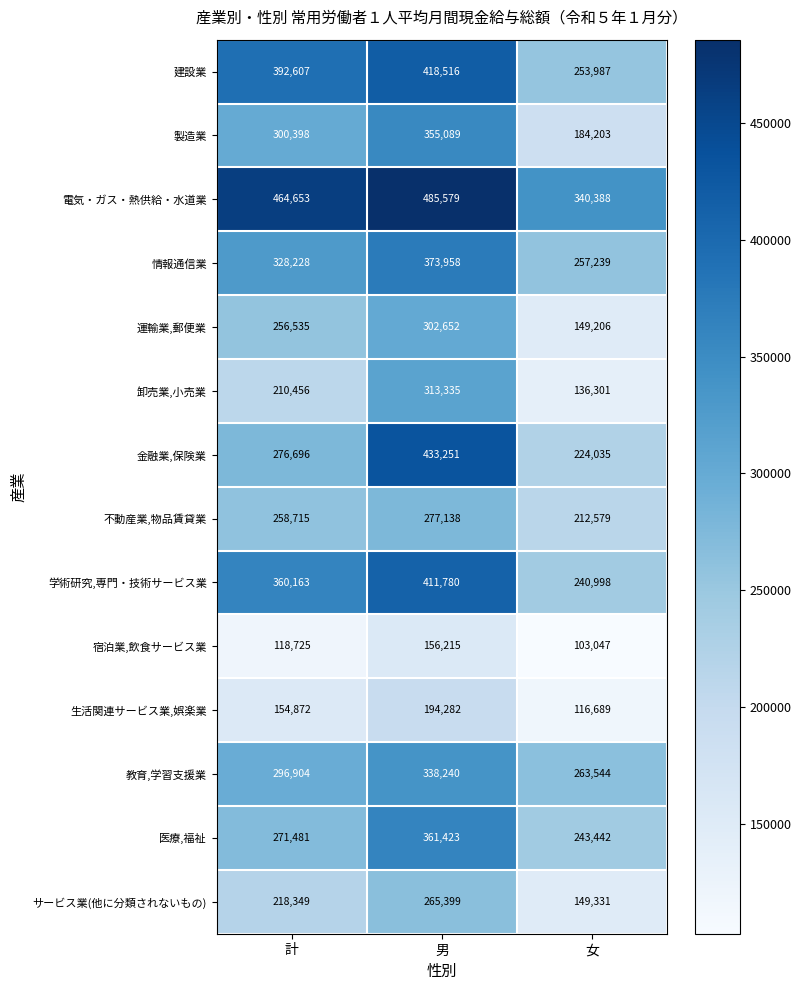

At which category does the chart reach its peak across all series?

男